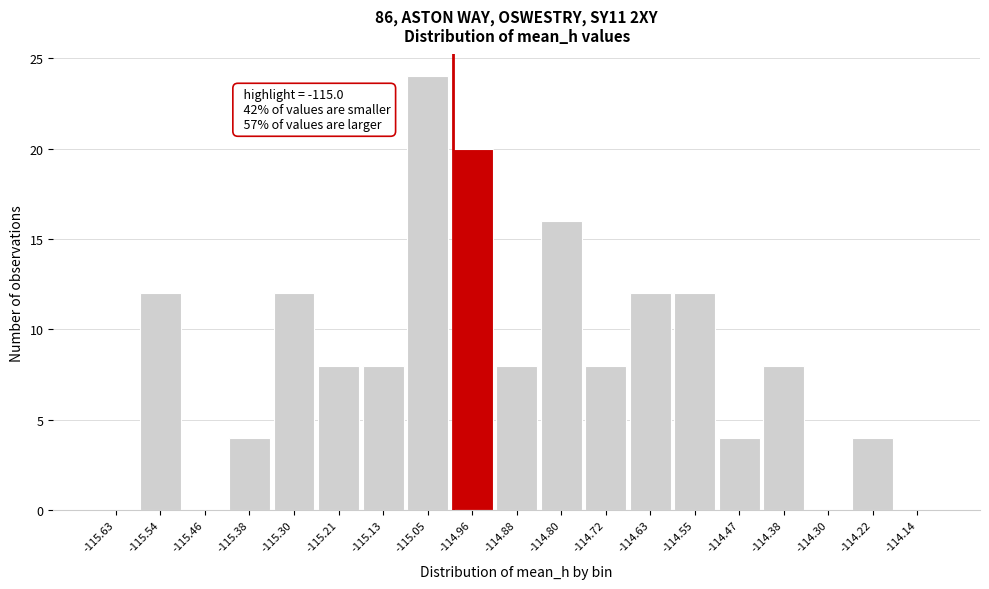

Over which range of the x-axis is the bar tallest?

-115.09 to -115.01